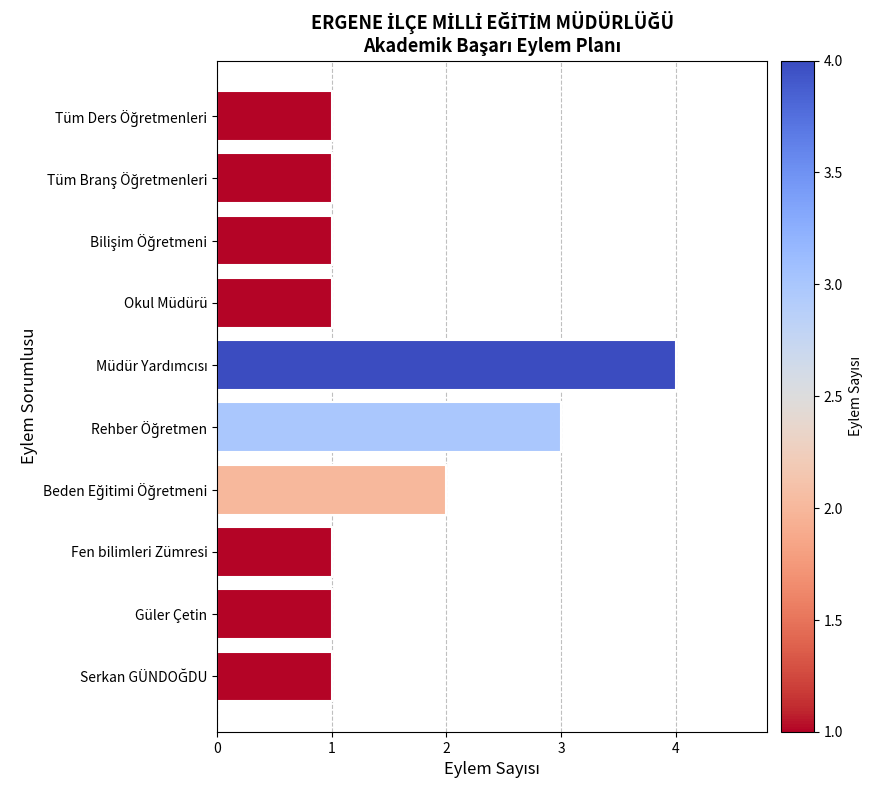

What is the greatest value displayed?

4